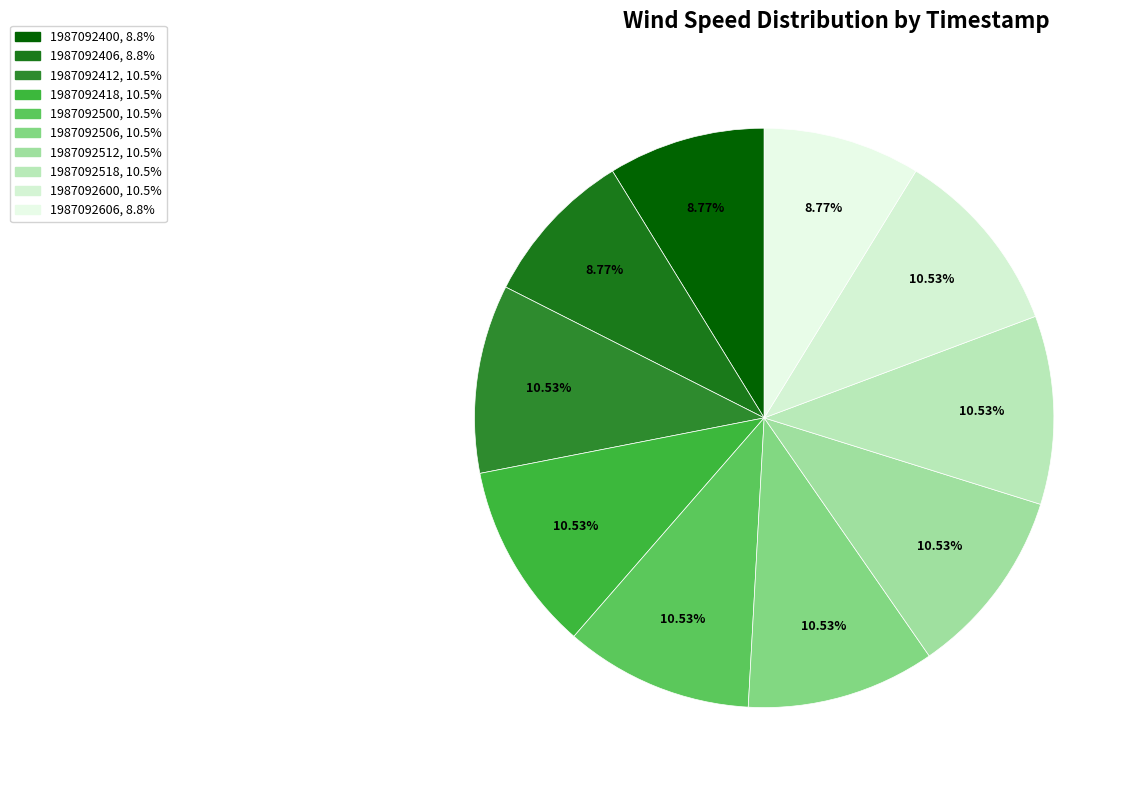

The 1987092406 slice represents 9% of the pie. True or false?

True